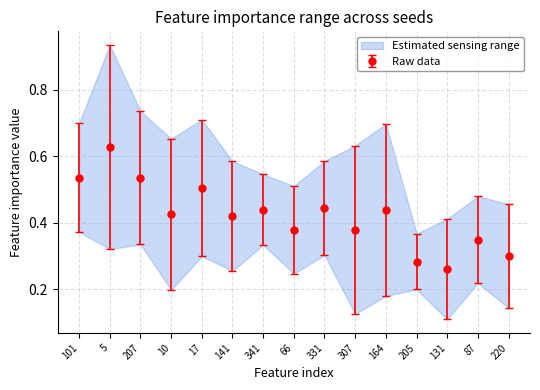

Does the chart display data point markers on the line(s)?

Yes